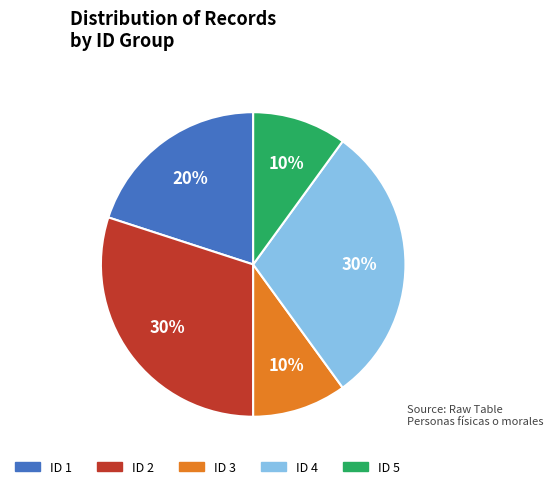

Does any single category account for the majority?

No